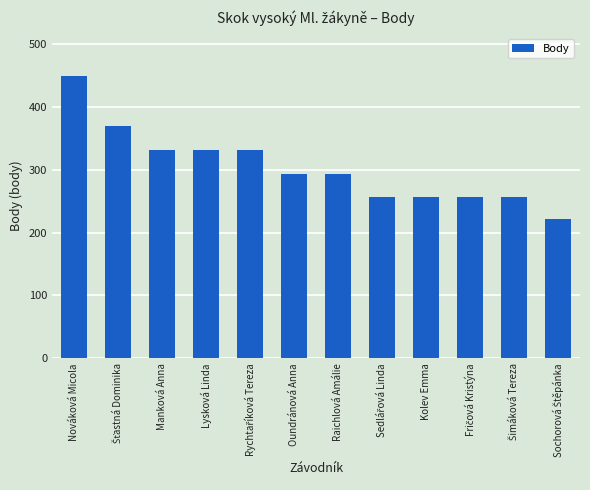

How many bars are there in total?

12